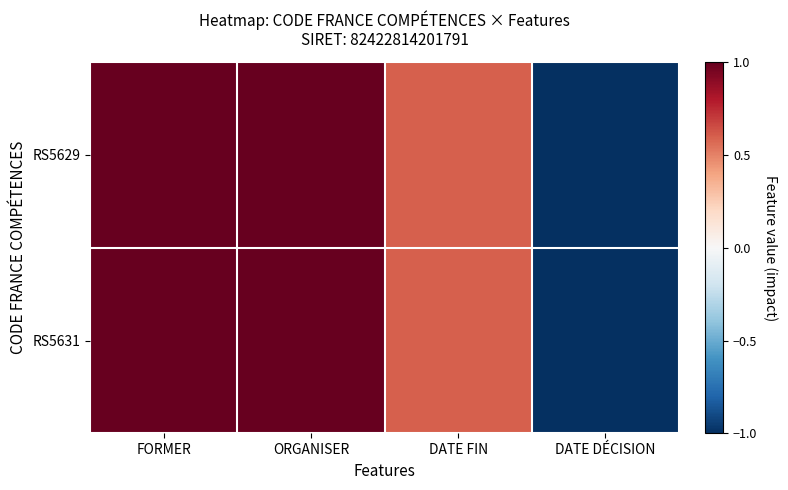

Between DATE DÉCISION and DATE FIN, which is larger?

DATE FIN